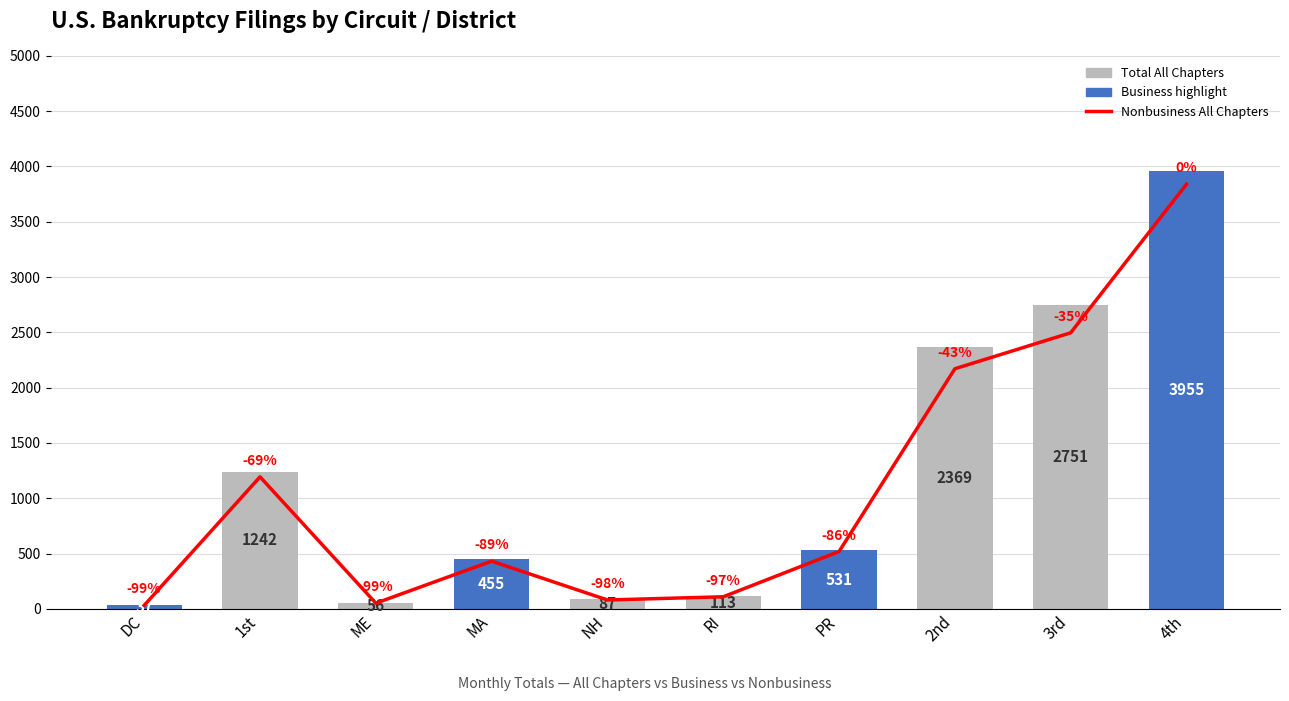

What is the sum of all Nonbusiness All Chapters values?

10927